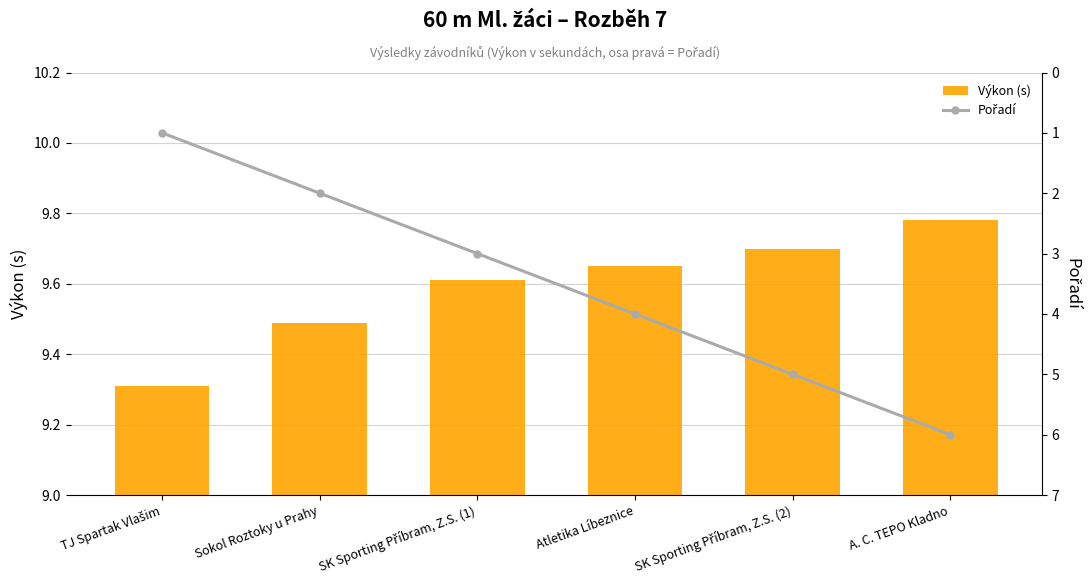

How many groups of bars are there?

6